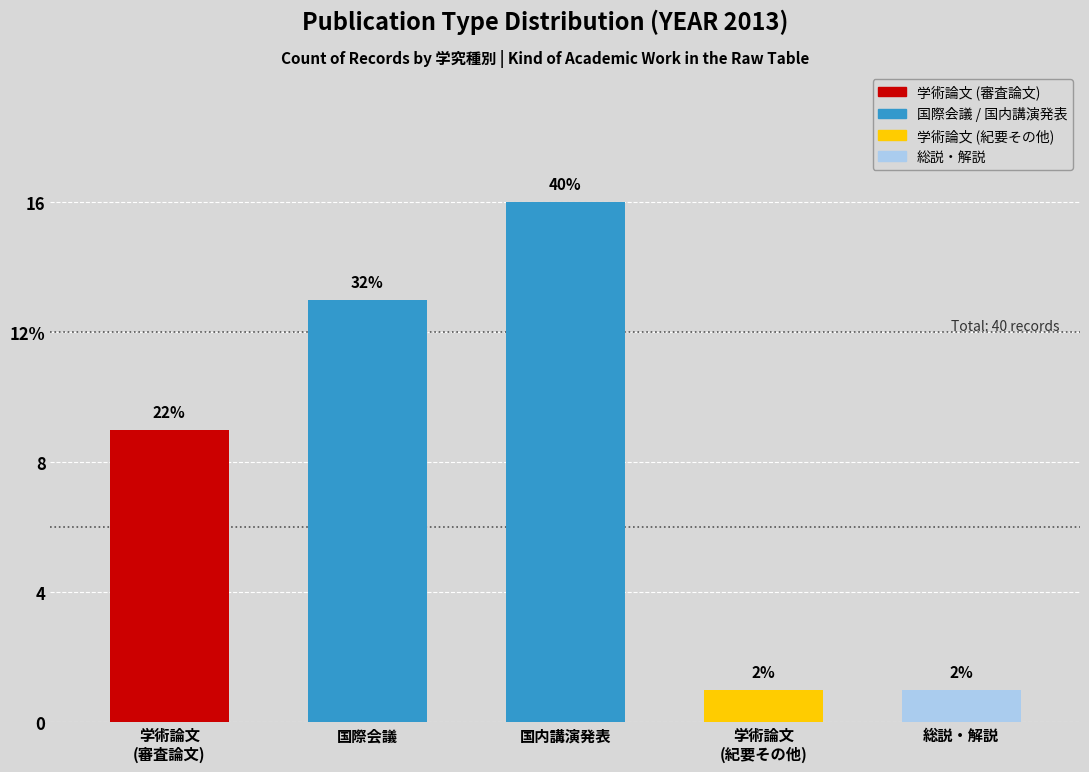

Which label corresponds to the largest value in the chart?

国内講演発表